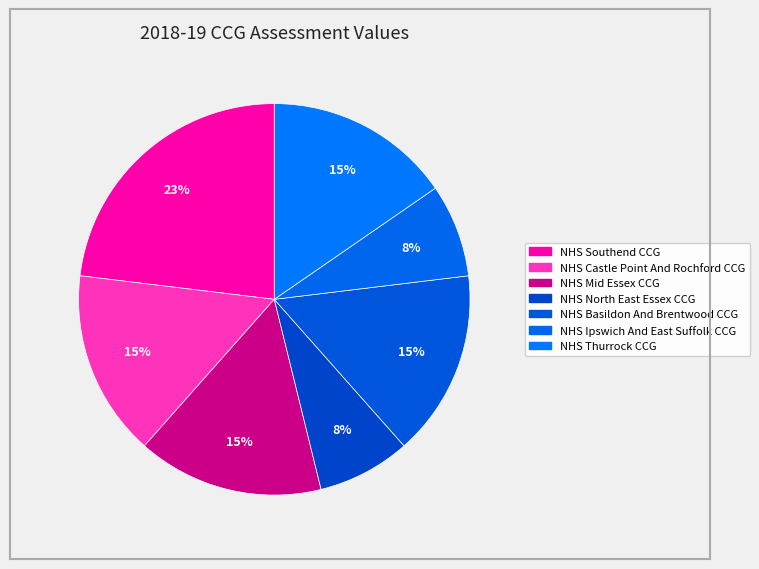

What is the smallest slice in the pie chart?

NHS North East Essex CCG